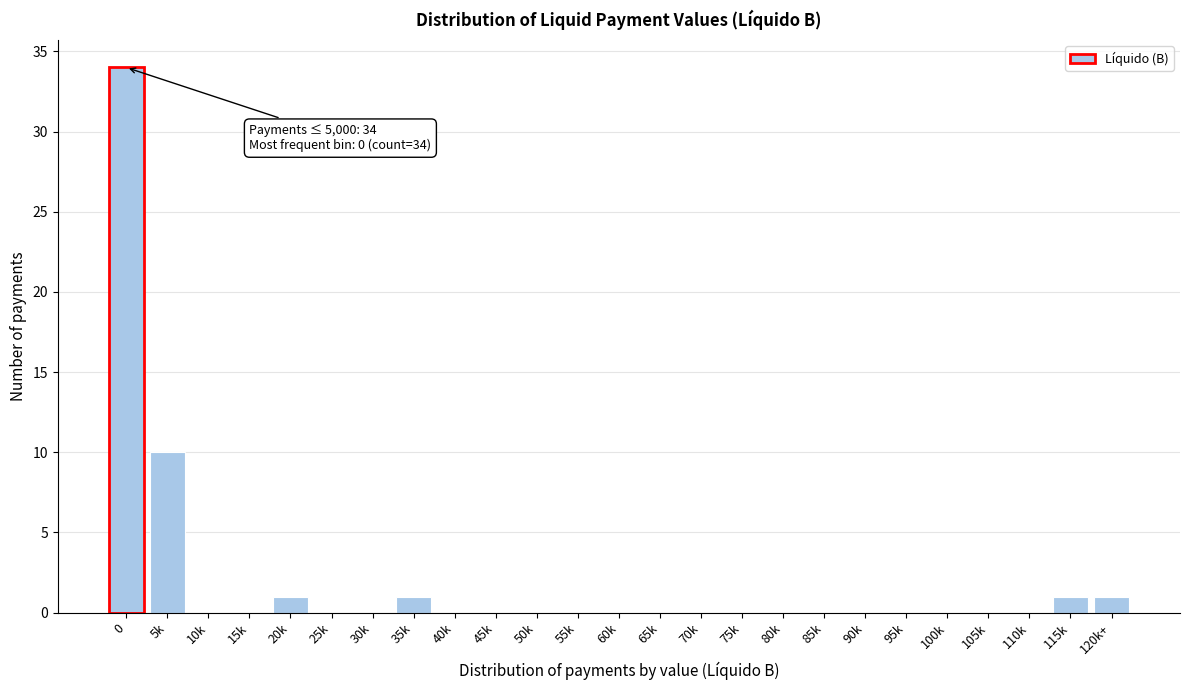

Reading left to right, extract all data points from this chart.

0=34	5k=10	10k=0	15k=0	20k=1	25k=0	30k=0	35k=1	40k=0	45k=0	50k=0	55k=0	60k=0	65k=0	70k=0	75k=0	80k=0	85k=0	90k=0	95k=0	100k=0	105k=0	110k=0	115k=1	120k+=1